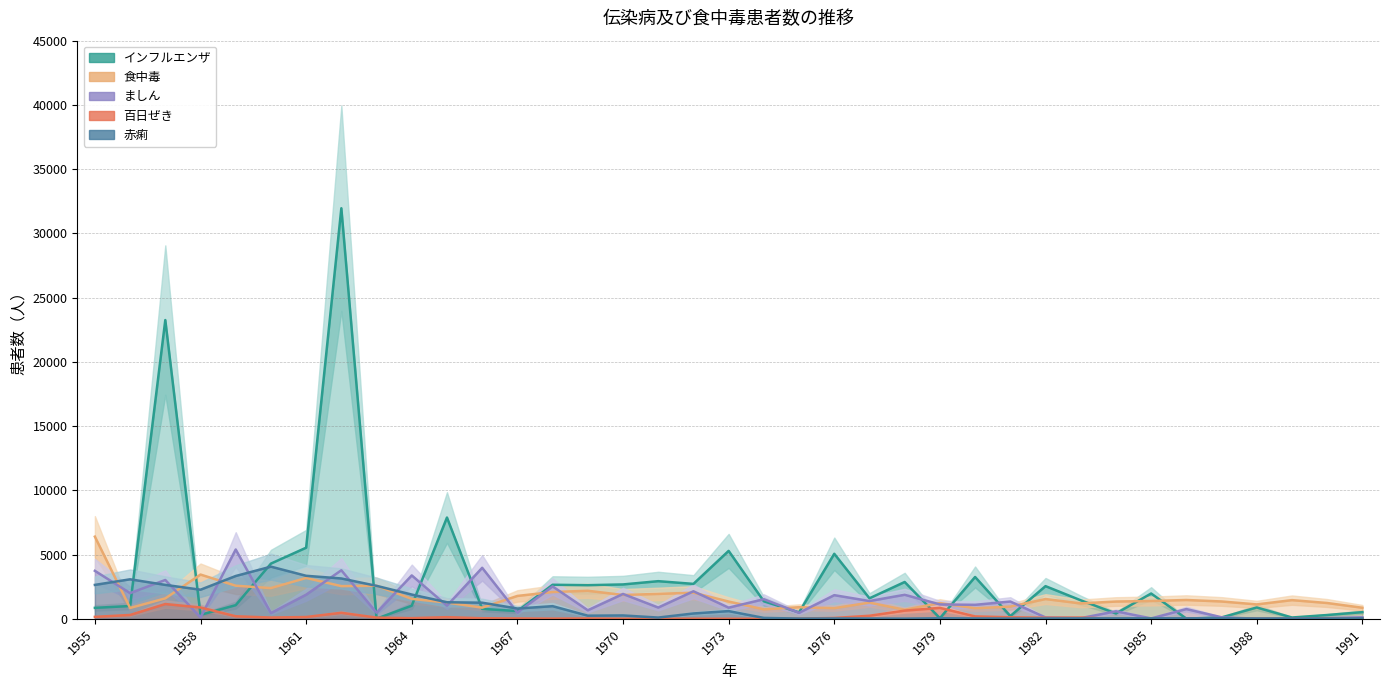

What is the difference between the maximum and minimum values in the ましん series?

5386